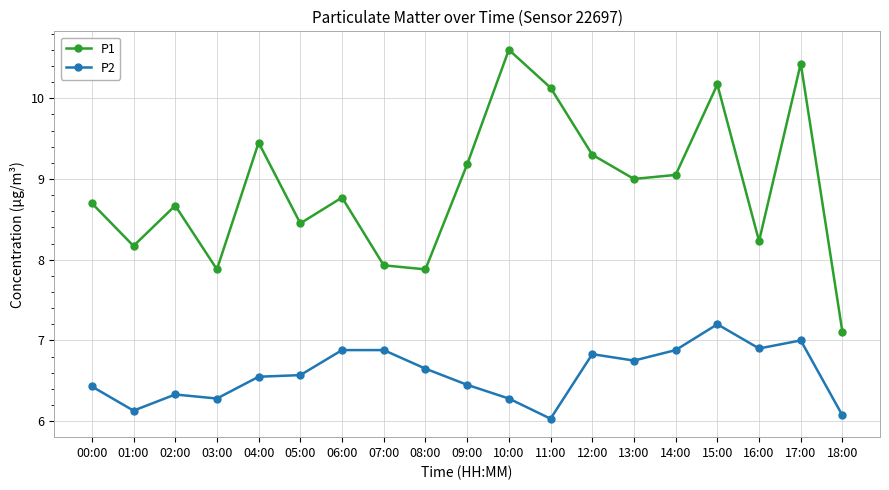

Rank the series by their maximum value, from highest to lowest.

P1, P2